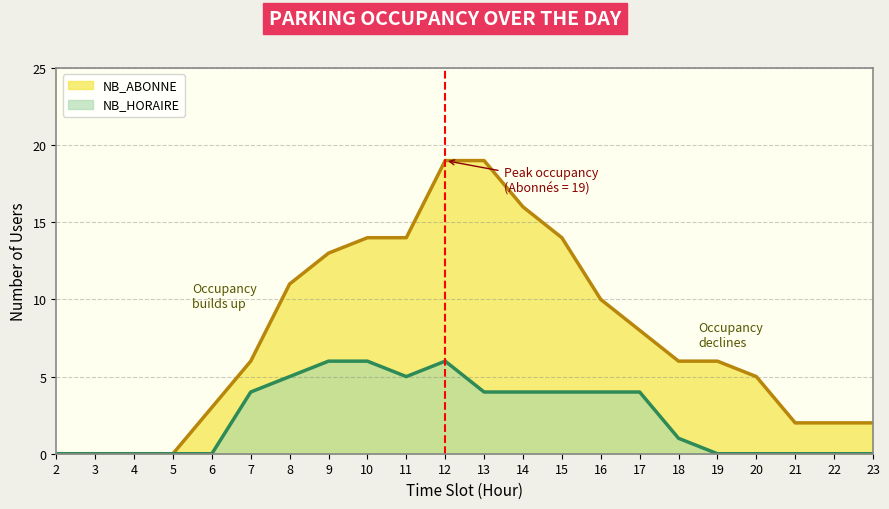

Is it true that NB_ABONNE equals 7 at 3?

False